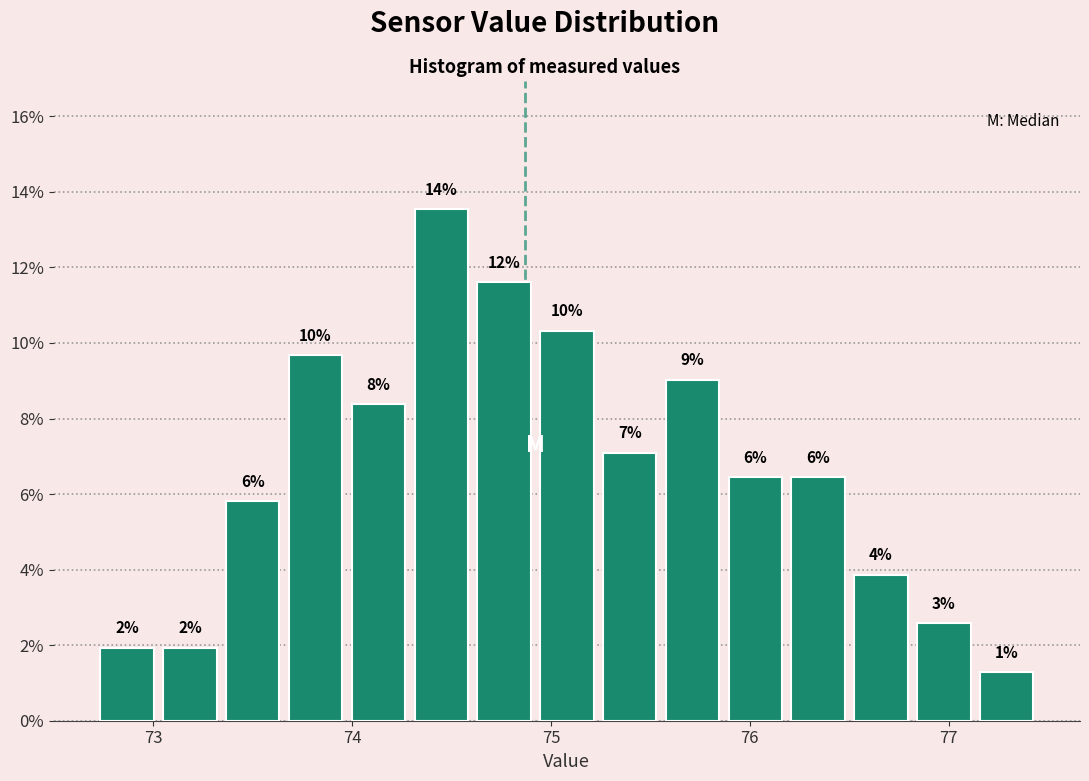

Read against the x-axis, roughly where is the centre of the tallest bar?

74.4